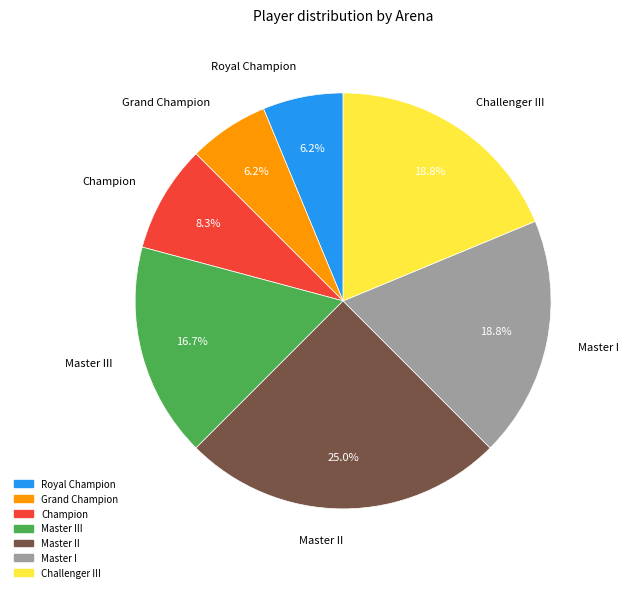

Does any single category account for the majority?

No